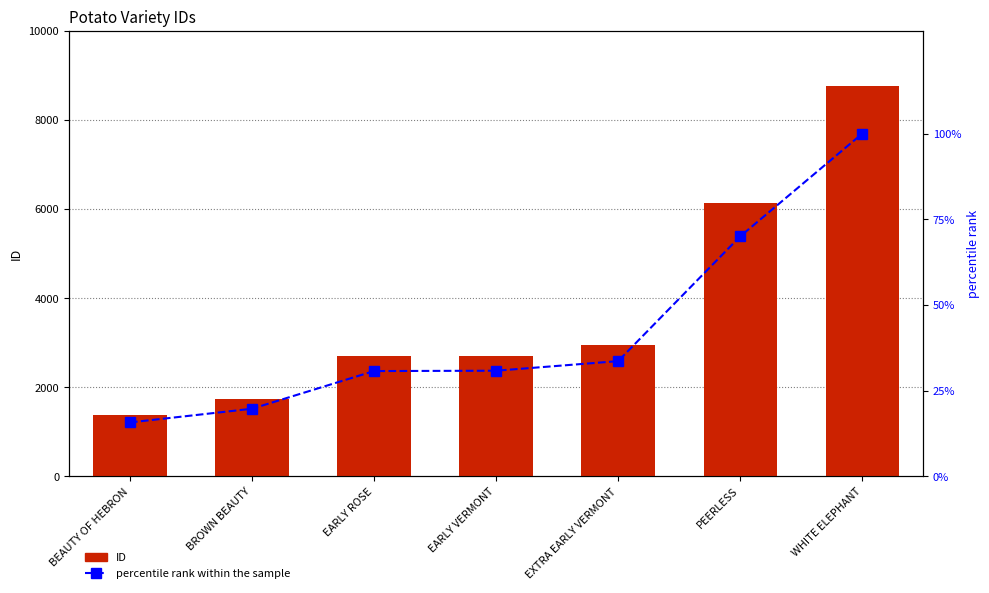

Which series has the largest total across all categories?

ID